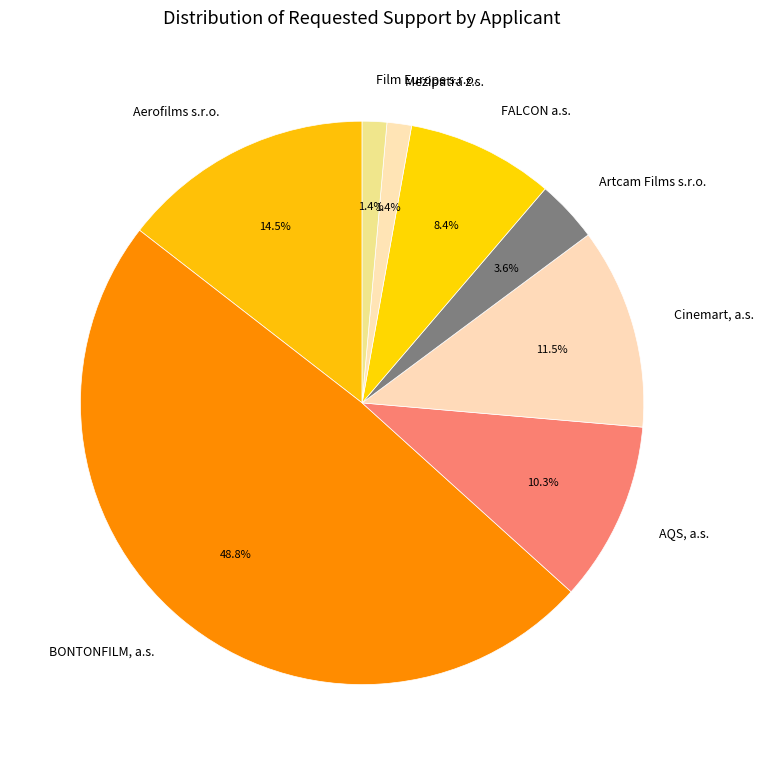

Which slice is the largest?

BONTONFILM, a.s.